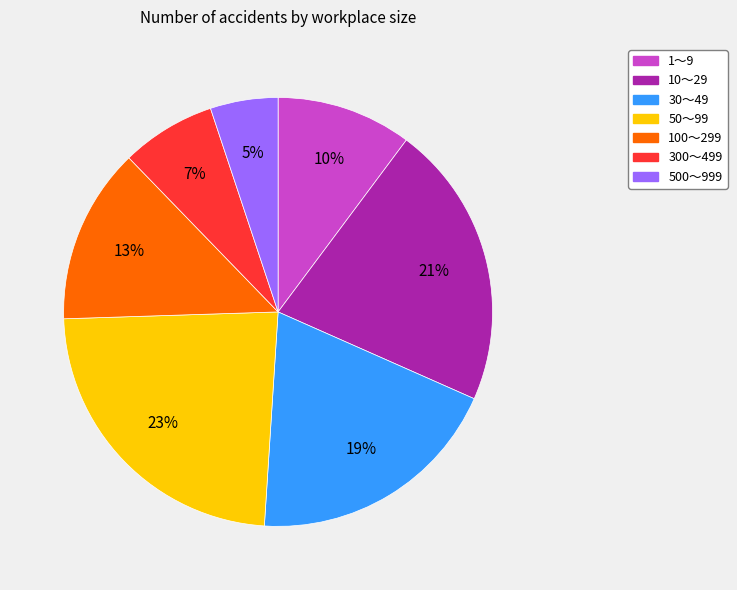

Is it true that 30～49 is 19% of the pie?

True